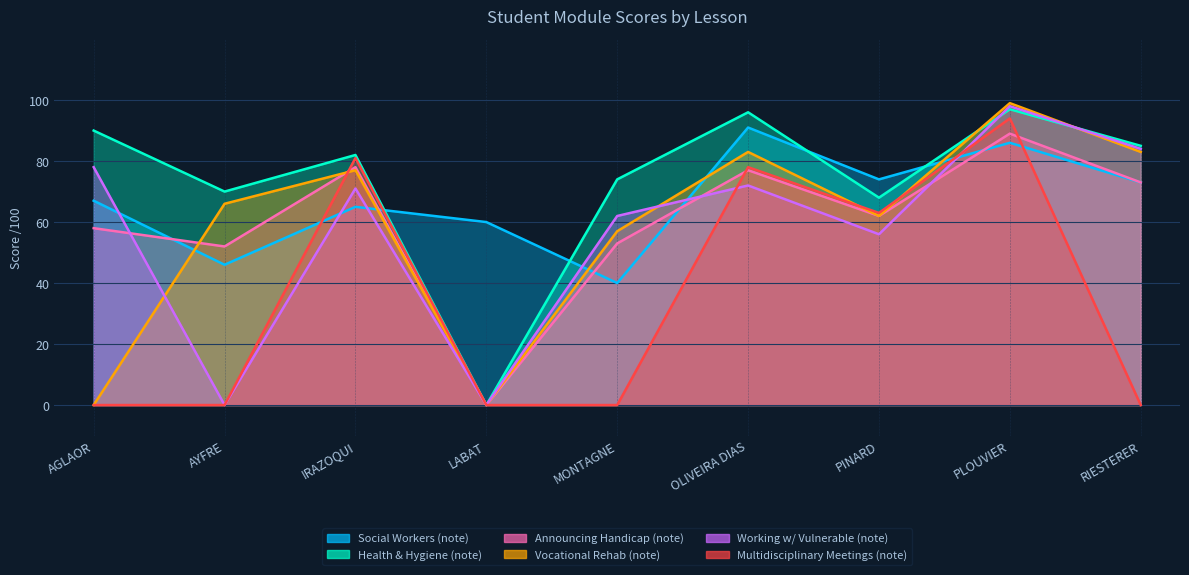

Where is Social Workers (note) nearest to the value 65?

IRAZOQUI